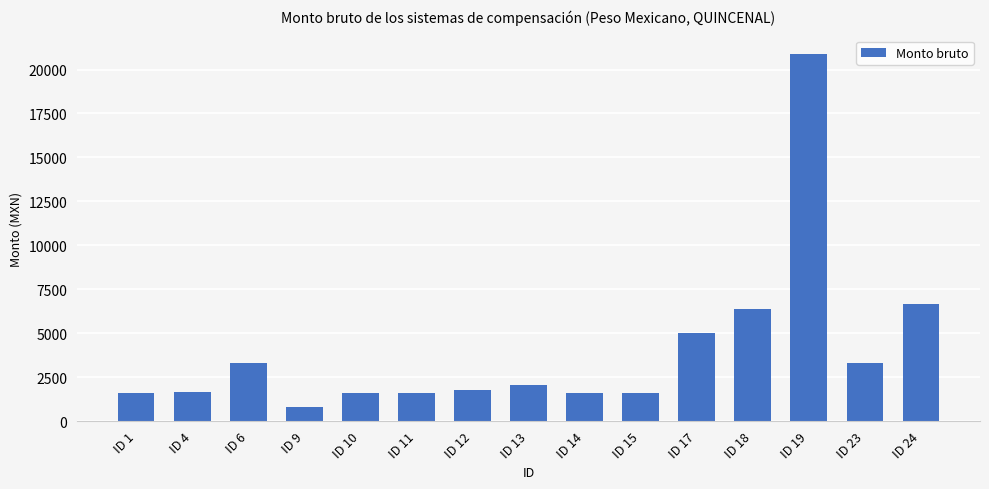

Approximately how many times larger is the value at ID 14 compared to ID 15?

1.0